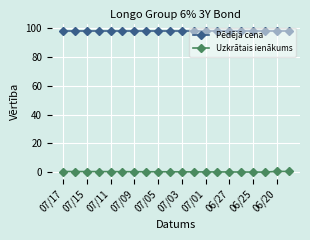

List the series in order of their overall mean, highest first.

Pēdējā cena, Uzkrātais ienākums